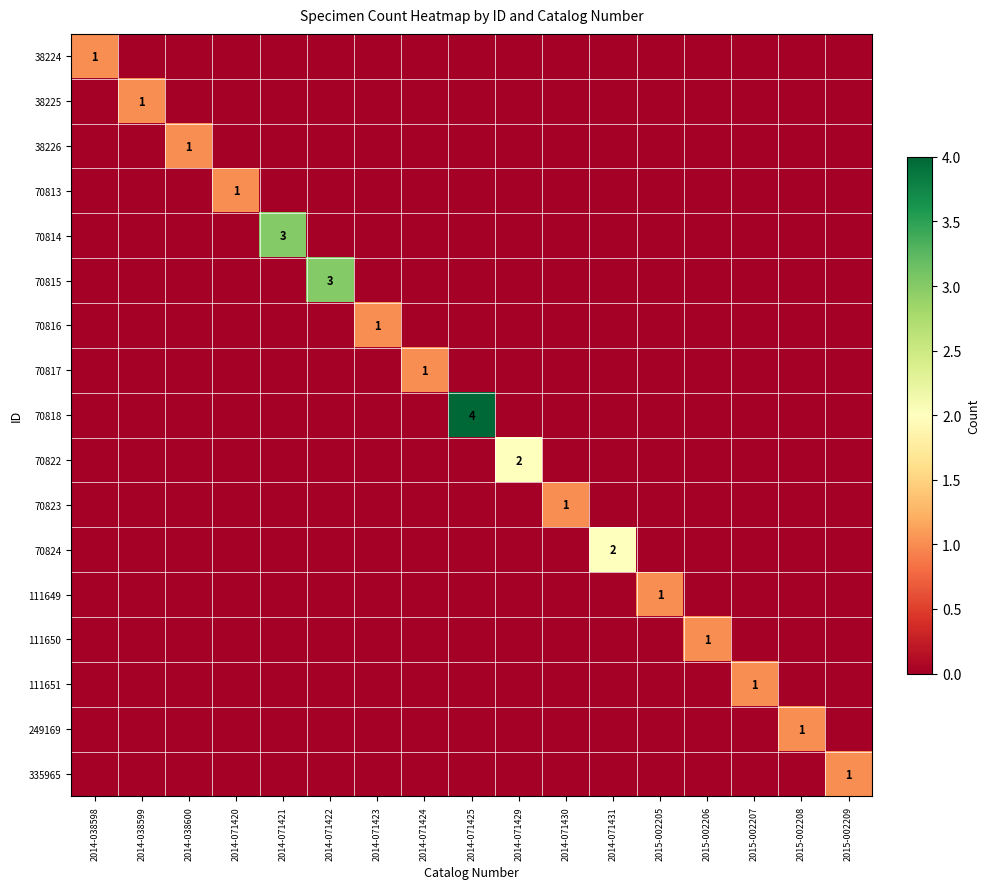

True or false: 111650 has a value of 1 at 2015-002206.

True